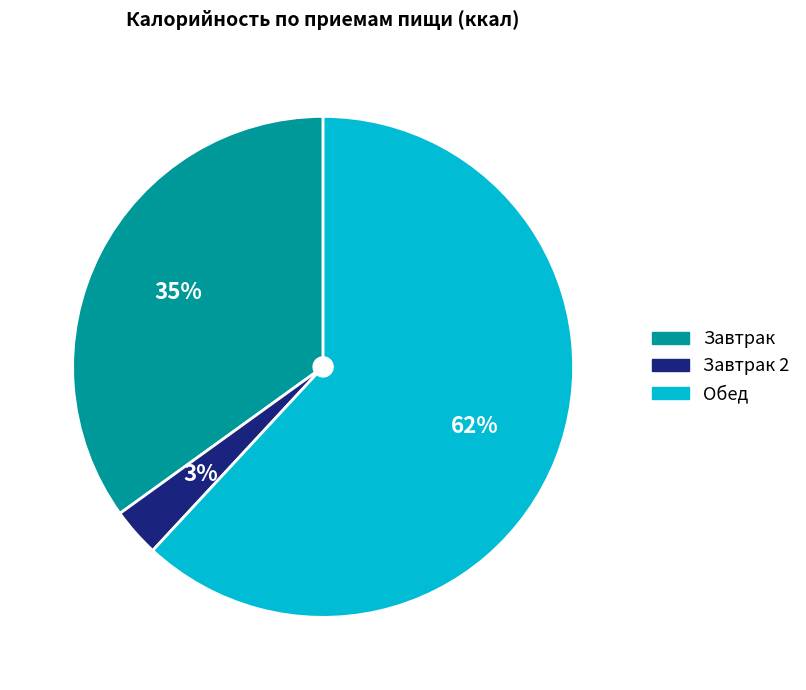

To the nearest percent, what is the difference between the largest and smallest slice percentages?

59%